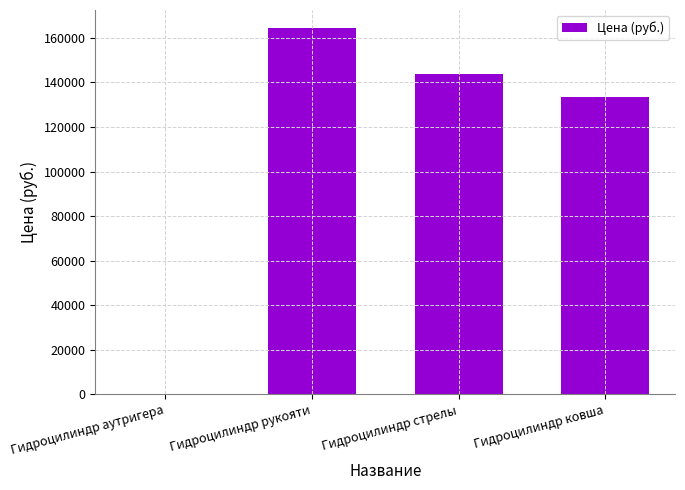

Reading right to left, extract all data points from this chart.

133555	143959	164250	1